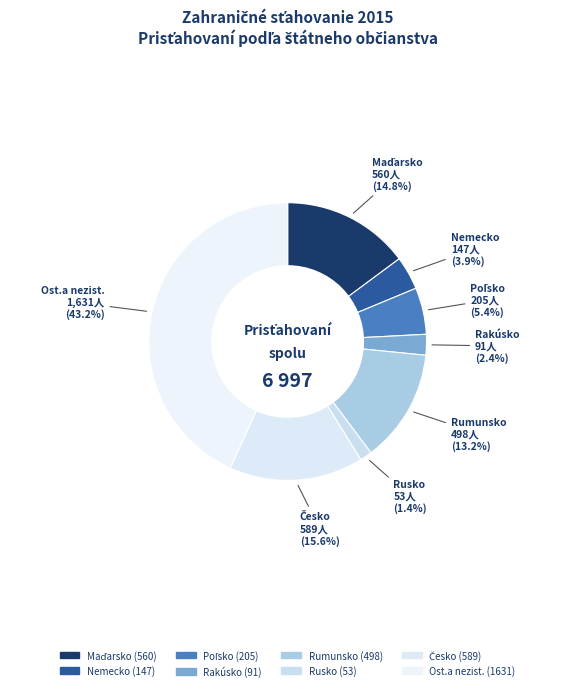

Rank the categories by value from lowest to highest.

Rusko, Rakúsko, Nemecko, Poľsko, Rumunsko, Maďarsko, Česko, Ost.a nezist.